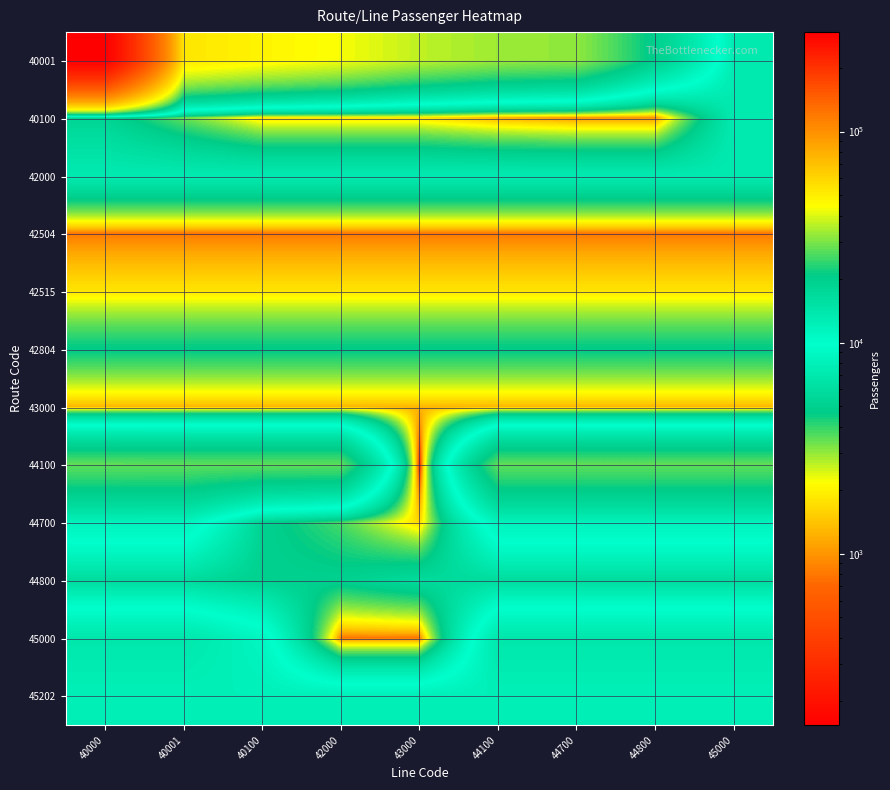

Reading right to left, extract all data points from this chart.

40001: 45000=7310	44800=19580	44700=31816	44100=33153	43000=36646	42000=43262	40100=47958	40001=53328	40000=295805
40100: 45000=7310	44800=937	44700=937	44100=1178	43000=1750	42000=1750	40100=1750	40001=3387	40000=5262
42000: 45000=7310	44800=7310	44700=7310	44100=7310	43000=7310	42000=7310	40100=7310	40001=7310	40000=7310
42504: 45000=800	44800=800	44700=800	44100=800	43000=800	42000=800	40100=800	40001=800	40000=800
42515: 45000=1800	44800=1800	44700=1800	44100=1800	43000=1800	42000=1800	40100=1800	40001=1800	40000=1800
42804: 45000=4710	44800=4710	44700=4710	44100=4710	43000=4710	42000=4710	40100=4710	40001=4710	40000=4710
43000: 45000=1270	44800=1270	44700=1270	44100=1270	43000=1270	42000=1270	40100=1270	40001=1270	40000=1270
44100: 45000=27596	44800=27596	44700=27596	44100=27596	43000=154	42000=27442	40100=27442	40001=27442	40000=27596
44700: 45000=11852	44800=11852	44700=11852	44100=11852	43000=1616	42000=3742	40100=5051	40001=11852	40000=11852
44800: 45000=5810	44800=5810	44700=5810	44100=5810	43000=5810	42000=5006	40100=5006	40001=5810	40000=5810
45000: 45000=13974	44800=13974	44700=13974	44100=13974	43000=768	42000=768	40100=11058	40001=13974	40000=13974
45202: 45000=12194	44800=12194	44700=12194	44100=12194	43000=12194	42000=12194	40100=12194	40001=12194	40000=12194